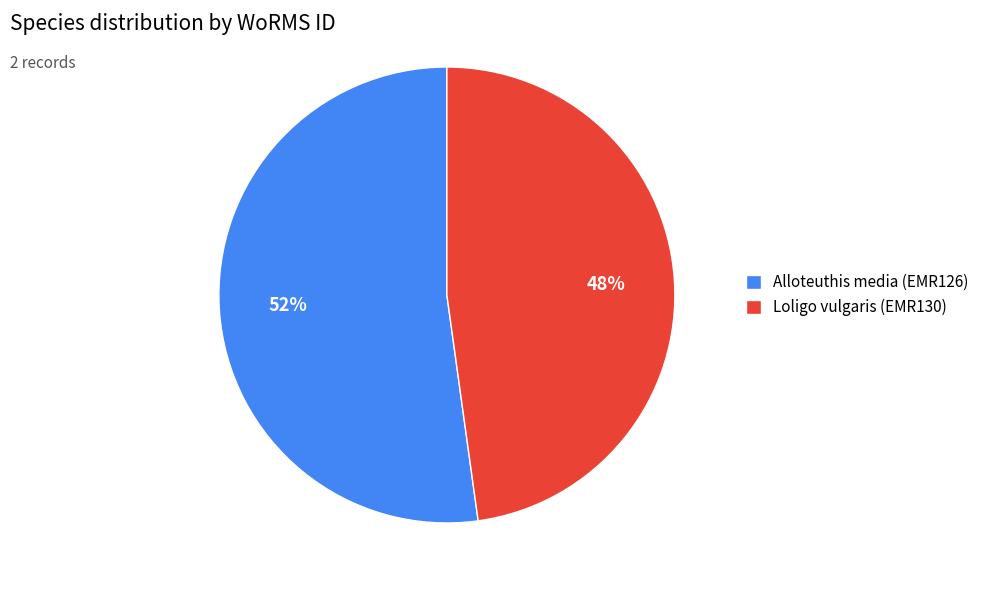

Combined, do Loligo vulgaris (EMR130) and Alloteuthis media (EMR126) account for over 50%?

Yes